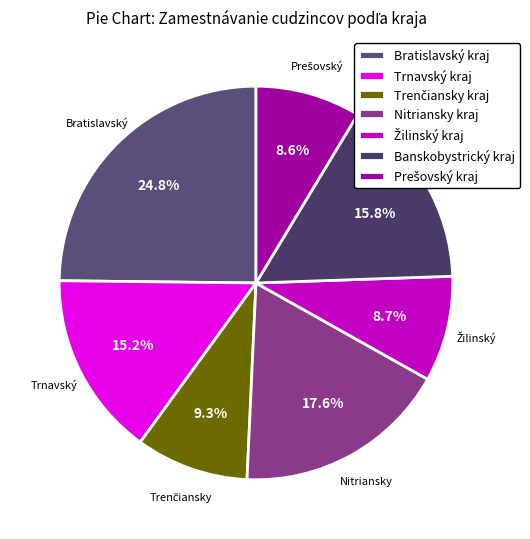

What is the change in value from Trenčiansky kraj to Žilinský kraj?

-129